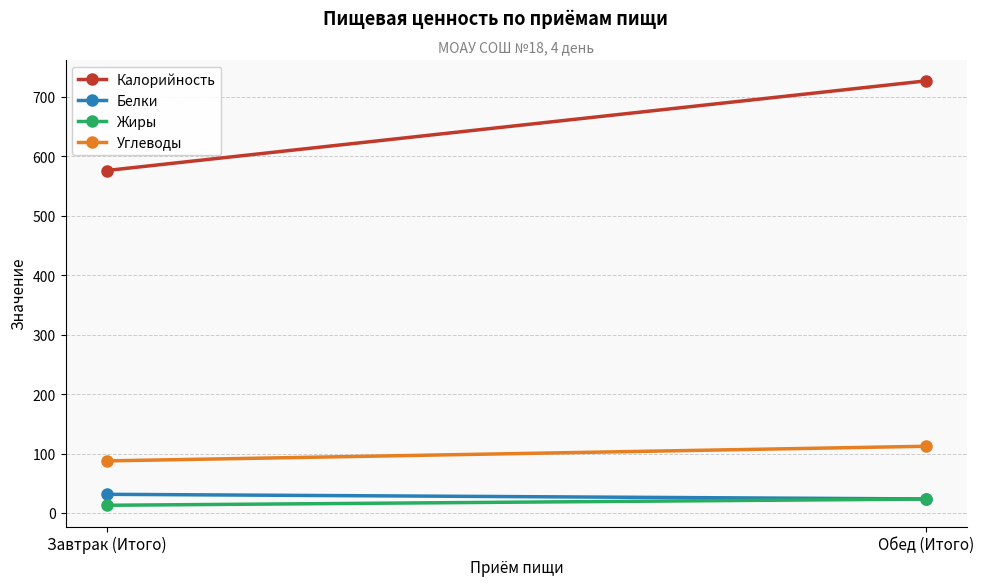

Between Завтрак (Итого) and Обед (Итого), which is larger?

Обед (Итого)